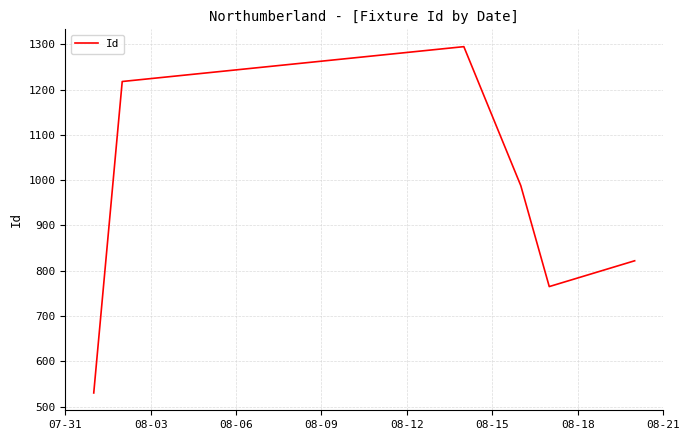

What is the minimum value shown in the chart?

530